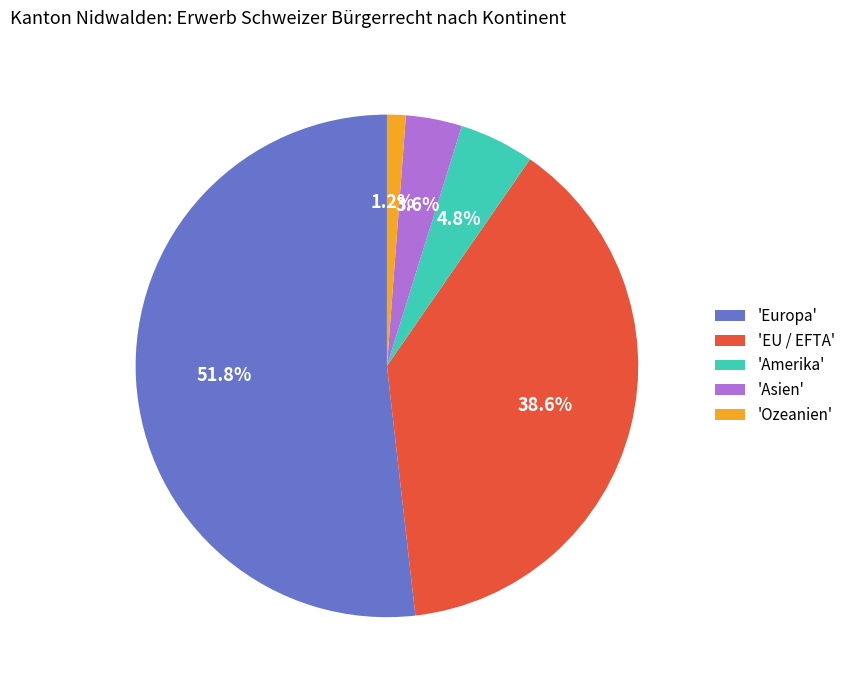

Does any single category account for the majority?

Yes